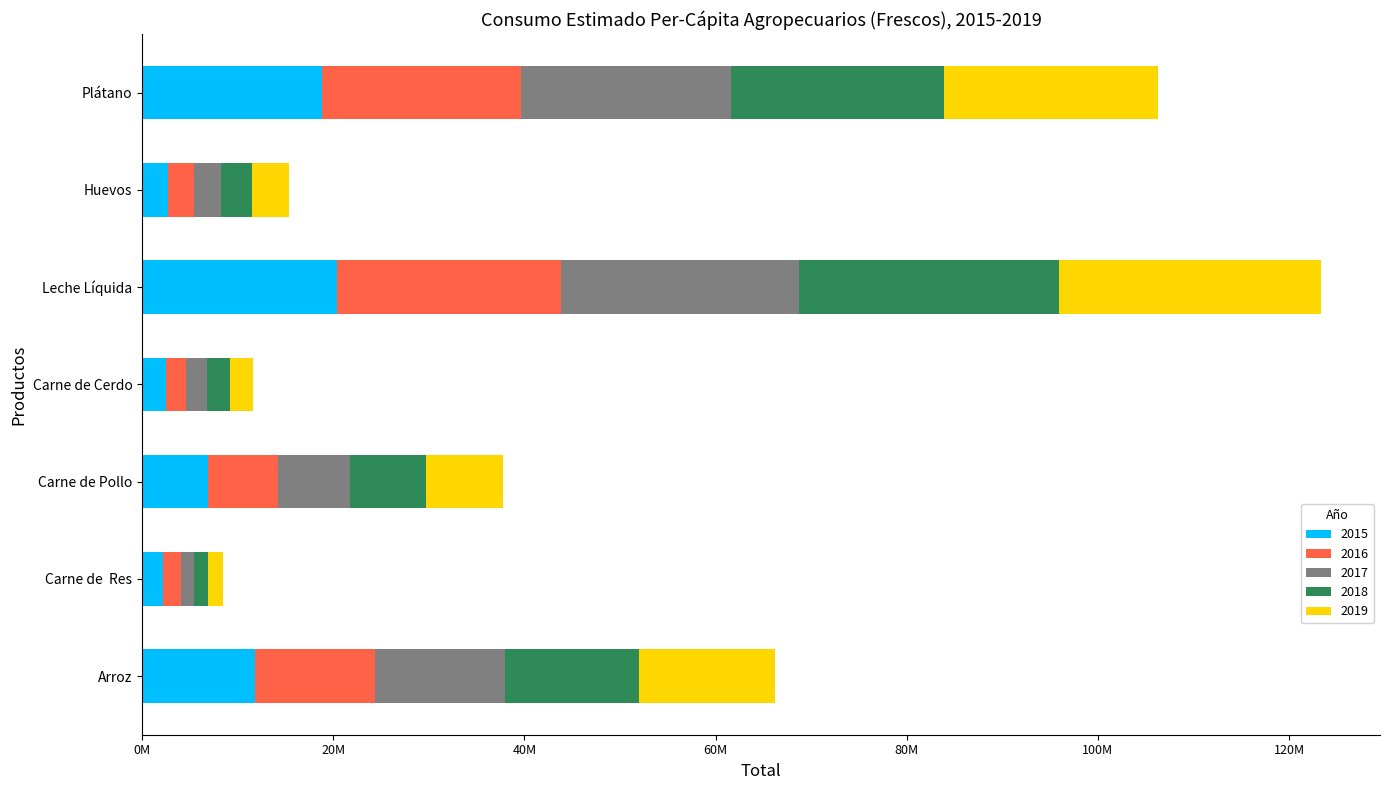

Reading left to right, what are all the values shown in this chart?

2015: Arroz=11832130.3	Carne de  Res=2182771.4	Carne de Pollo=6893020.0	Carne de Cerdo=2518902.1	Leche Líquida=20399176.0	Huevos=2705372.5	Plátano=18771741.7
2016: Arroz=12534195.4	Carne de  Res=1865699.8	Carne de Pollo=7316320.3	Carne de Cerdo=2063686.2	Leche Líquida=23404696.1	Huevos=2690562.7	Plátano=20887434.1
2017: Arroz=13625318.8	Carne de  Res=1377681.8	Carne de Pollo=7530827.8	Carne de Cerdo=2196784.1	Leche Líquida=24953336.7	Huevos=2850624.6	Plátano=21977978.8
2018: Arroz=13983743.6	Carne de  Res=1502953.3	Carne de Pollo=7968971.1	Carne de Cerdo=2396163.1	Leche Líquida=27207463.8	Huevos=3204214.4	Plátano=22223383.3
2019: Arroz=14227984.7	Carne de  Res=1523252.8	Carne de Pollo=8066899.9	Carne de Cerdo=2393944.0	Leche Líquida=27373254.8	Huevos=3917589.3	Plátano=22453156.2